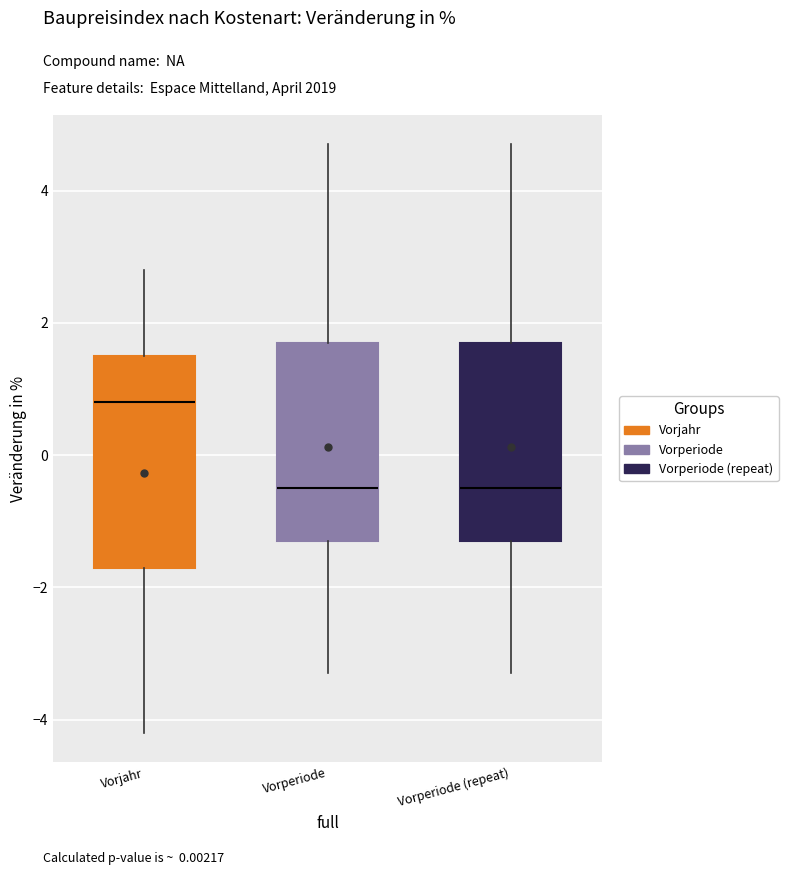

Where does the upper whisker of the box for Vorperiode (repeat) end on the y-axis? The values are not printed on the chart, so give them approximately, as read against the axis.

4.8